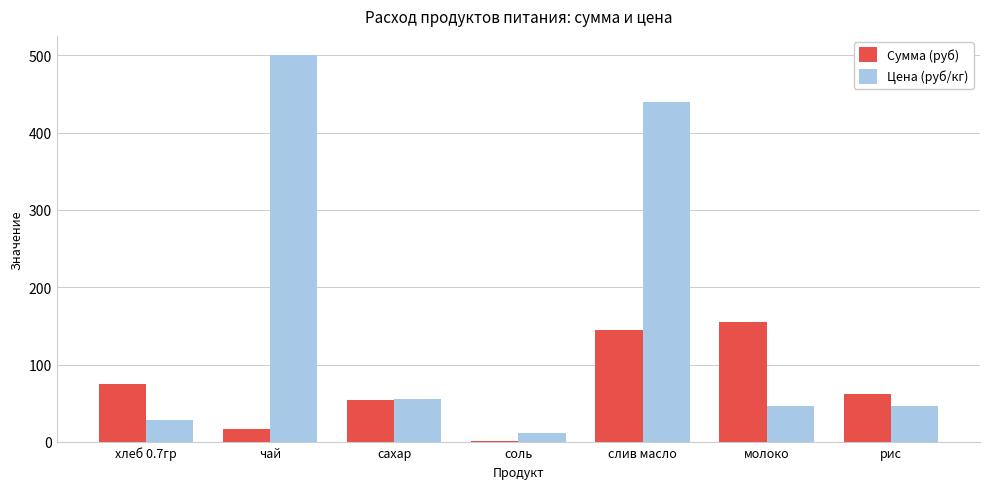

The value of Сумма (руб) at сахар is 81.9. True or false?

False